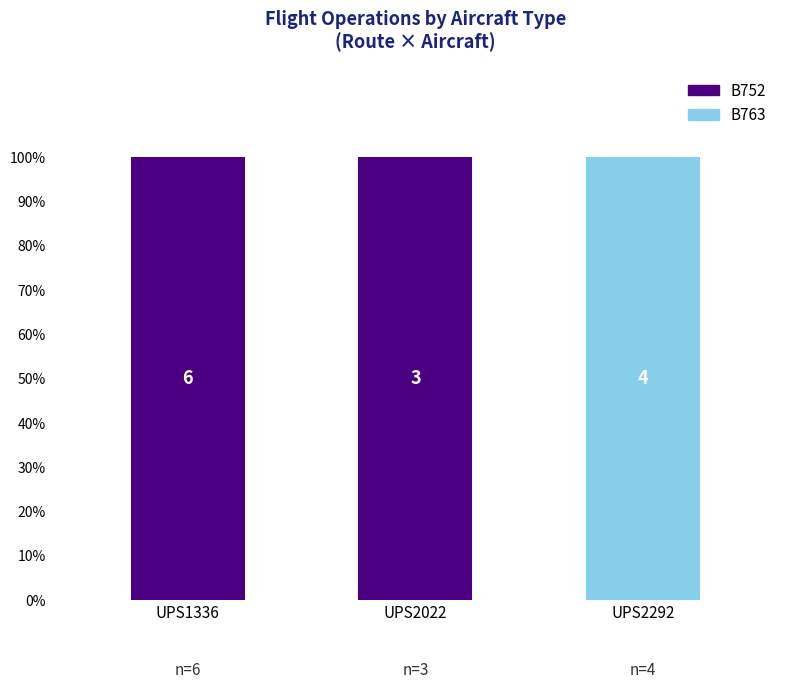

What are all the series names shown in the legend?

B752, B763